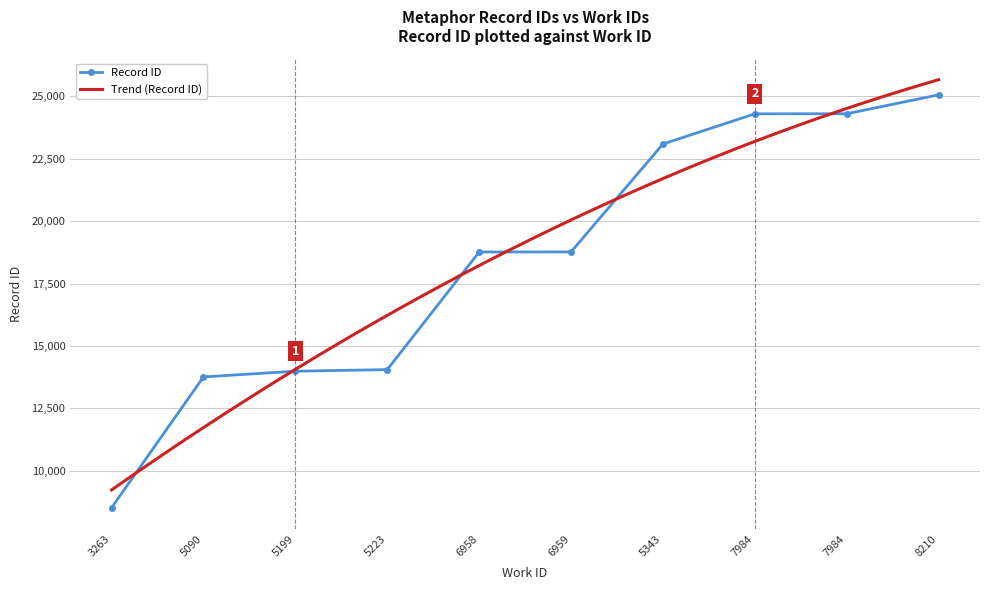

Reading left to right, transcribe all the data shown in this chart.

3263=8521	5090=13759	5199=13989	5223=14052	6958=18762	6959=18766	5343=23085	7984=24295	7984=24298	8210=25055